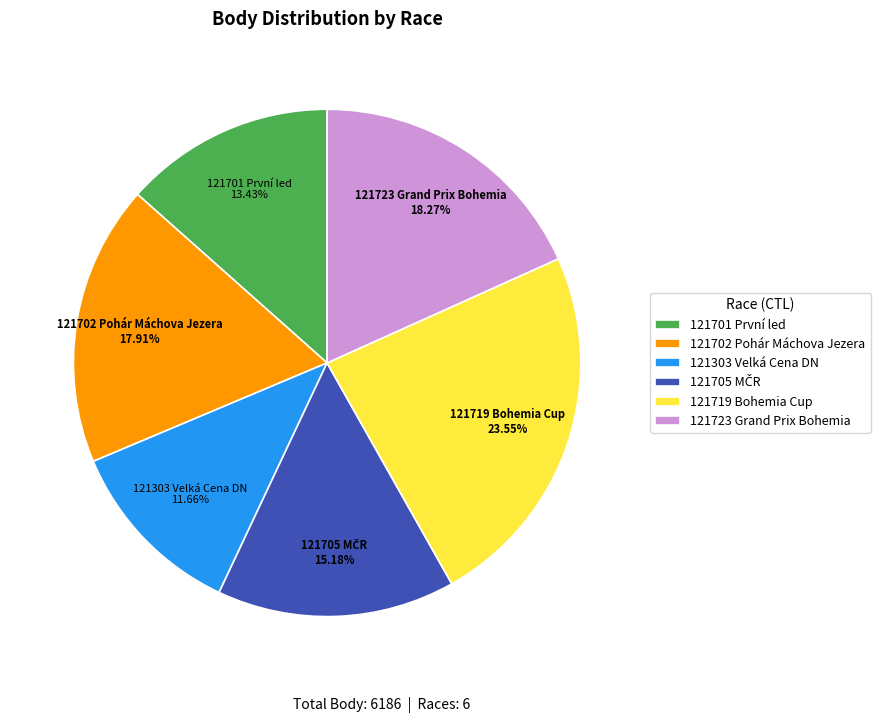

Does any single category account for the majority?

No